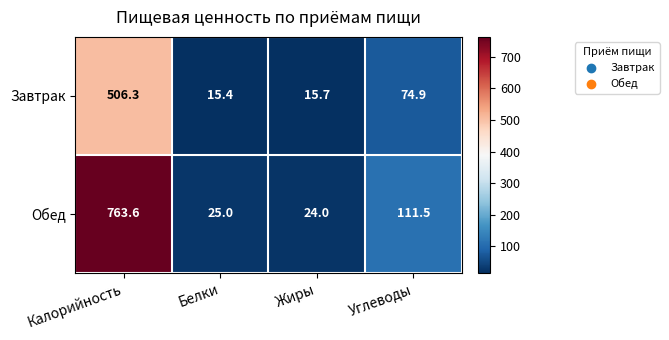

What is the average value of the Обед series?

231.0